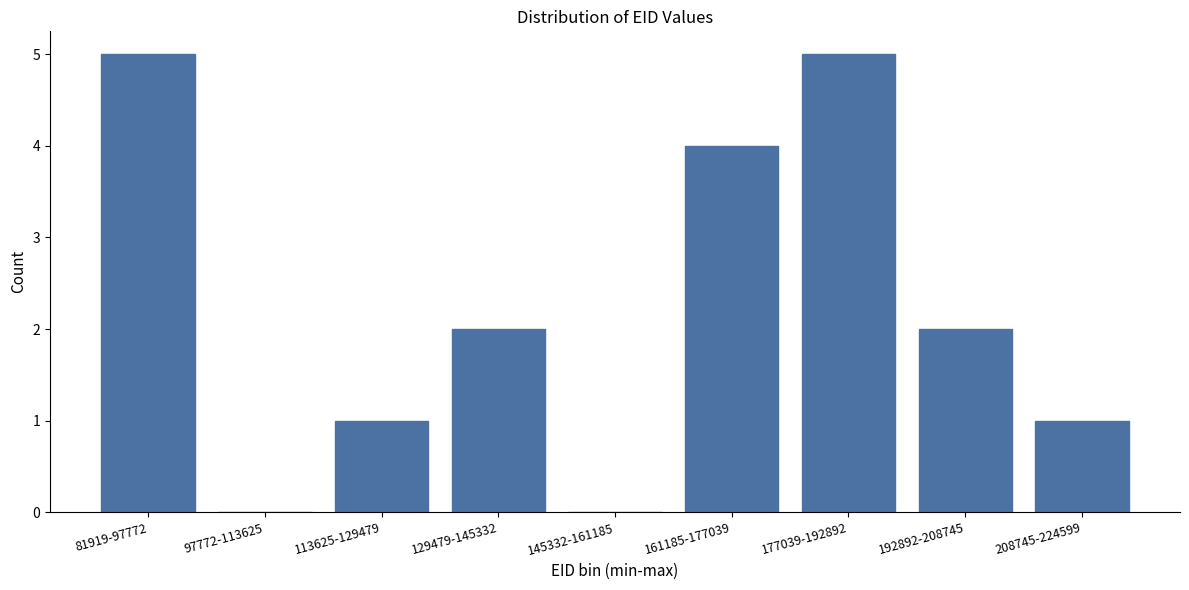

Reading left to right, transcribe all the data shown in this chart.

81919-97772=5	97772-113625=0	113625-129479=1	129479-145332=2	145332-161185=0	161185-177039=4	177039-192892=5	192892-208745=2	208745-224599=1